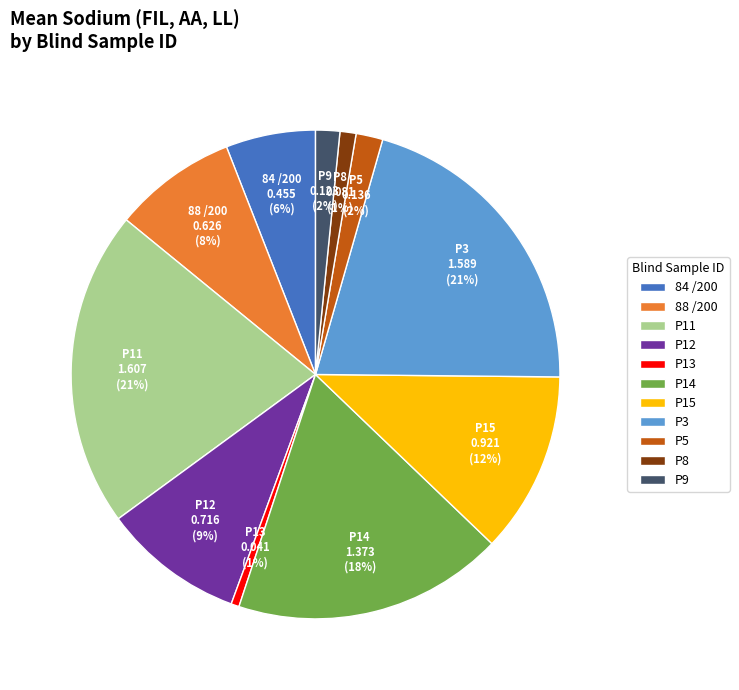

How many slices are in this pie chart?

11